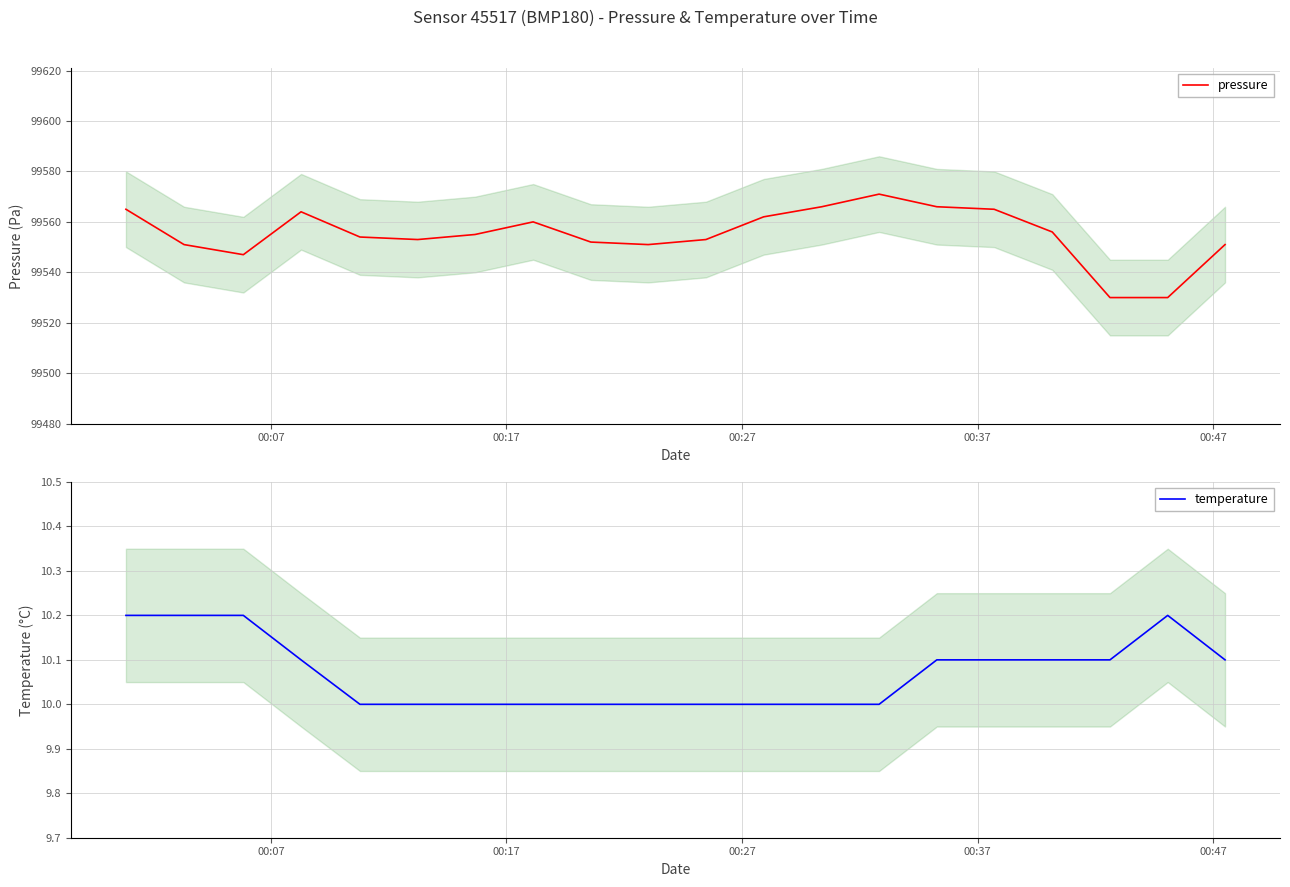

What is the lowest value of the pressure series?

99530